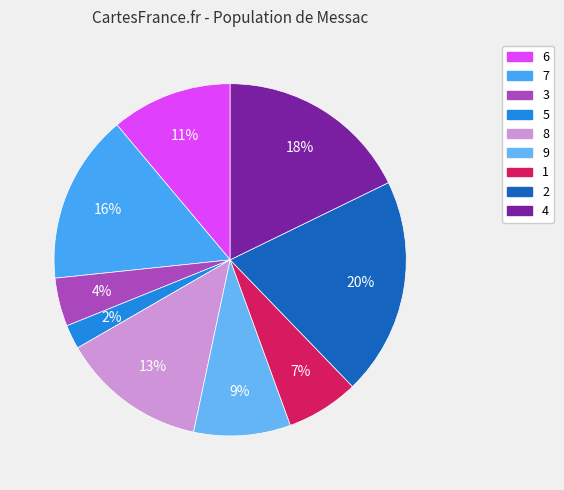

Which category has the smallest portion of the pie?

5